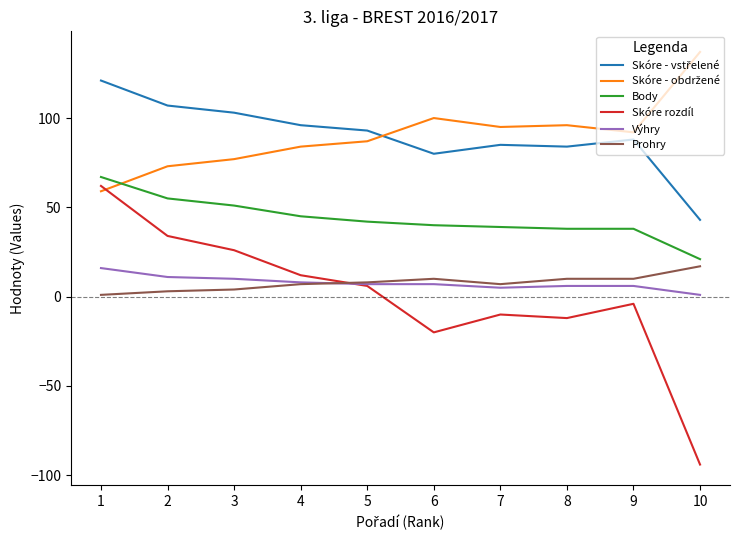

Is this an area chart (filled region under the line)?

No